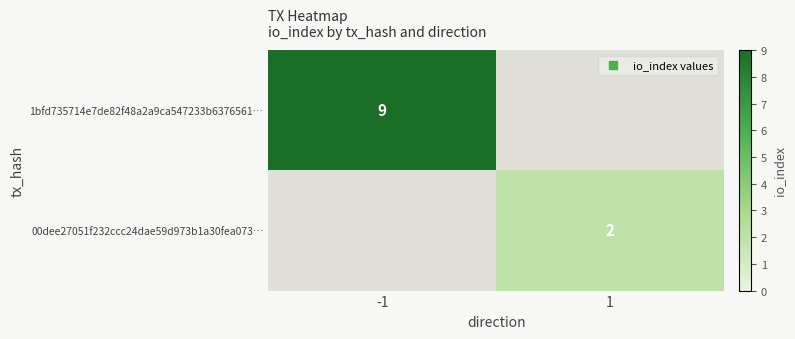

Is the value of 00dee27051f232ccc24dae59d973b1a30fea073… at 1 greater than the value of 1bfd735714e7de82f48a2a9ca547233b6376561… at -1?

No